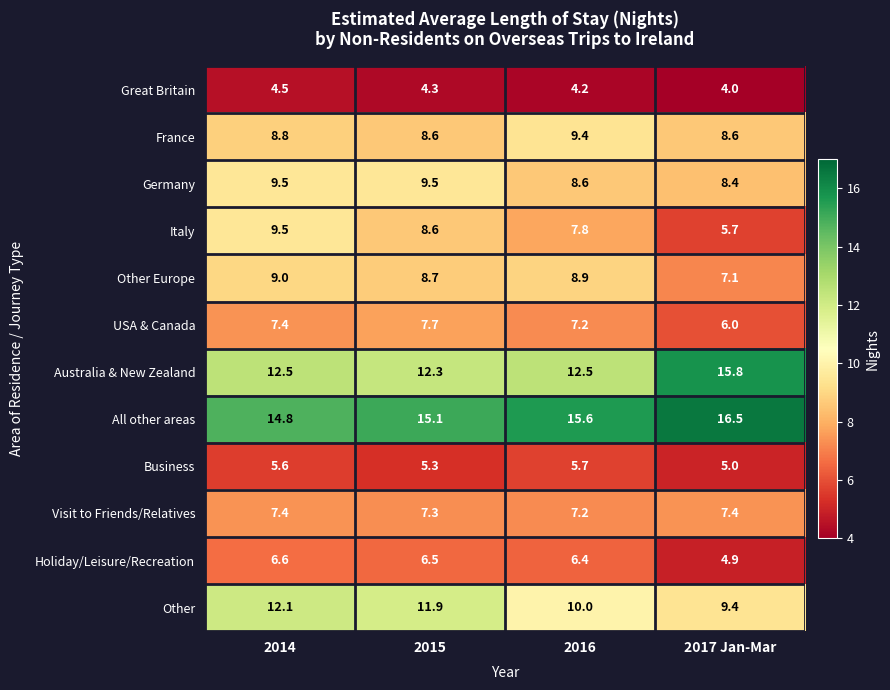

What is the difference between the France values at 2017 Jan-Mar and 2016?

0.8